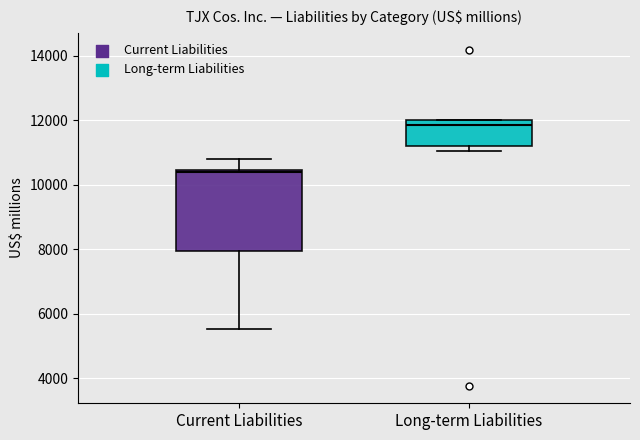

Reading left to right, read every box against the y-axis: the position of its median line, the range the box covers, and the ends of its whiskers. The values are not printed on the chart, so give them approximately, as read against the axis.

Current Liabilities: median 10400 (just below the box's upper edge), box 8000 to 10400, whiskers 5600 to 10800
Long-term Liabilities: median 11800, box 11200 to 12000, whiskers 11000 to 12000